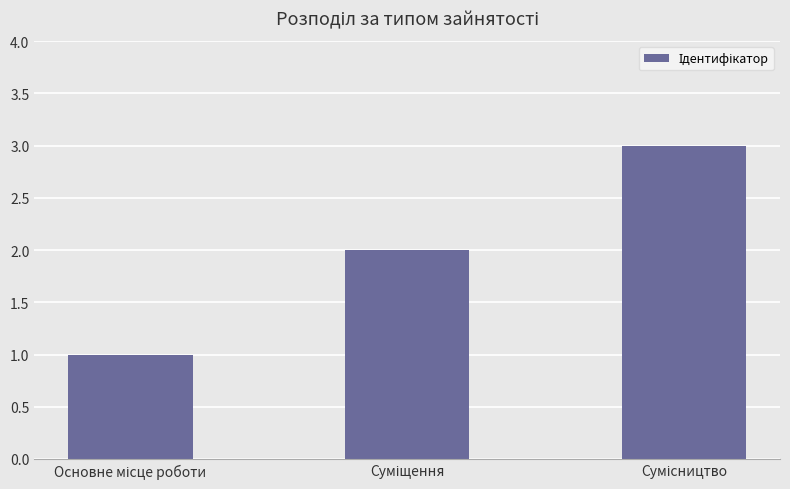

What is the maximum value shown in the chart?

3